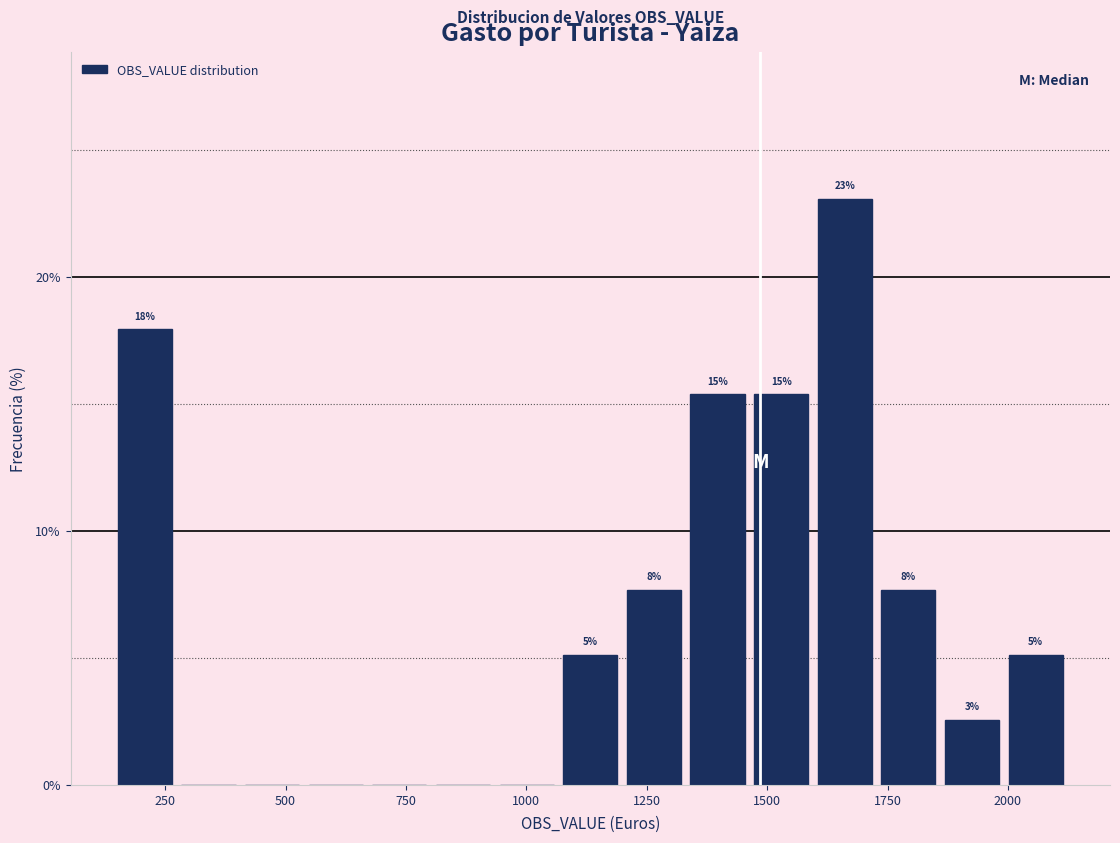

Read against the x-axis, roughly where is the centre of the tallest bar?

1650